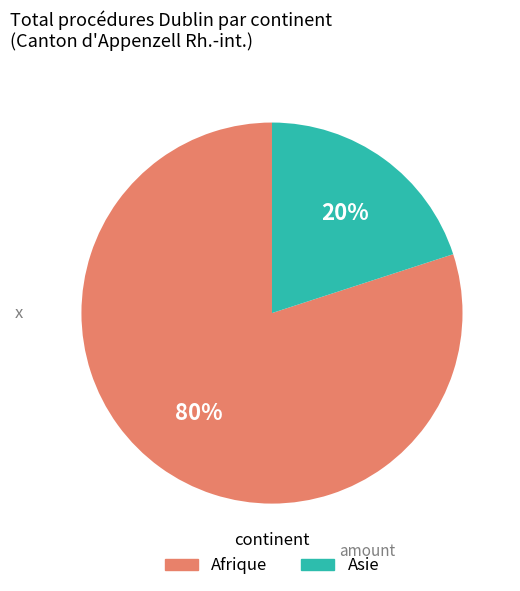

How many segments does this pie chart have?

2